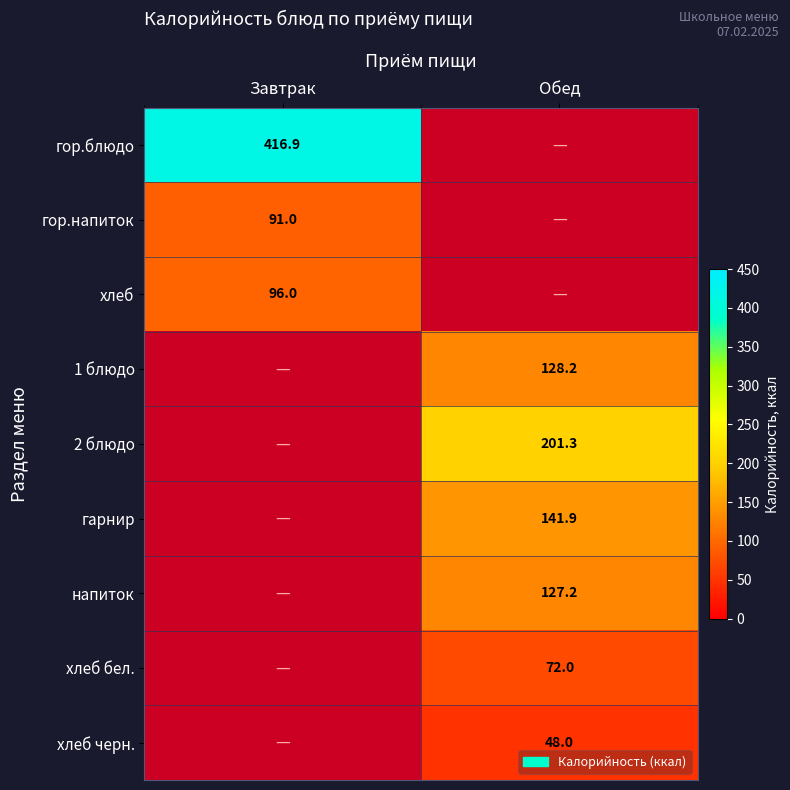

True or false: гор.напиток has a value of 91.0 at Завтрак.

True